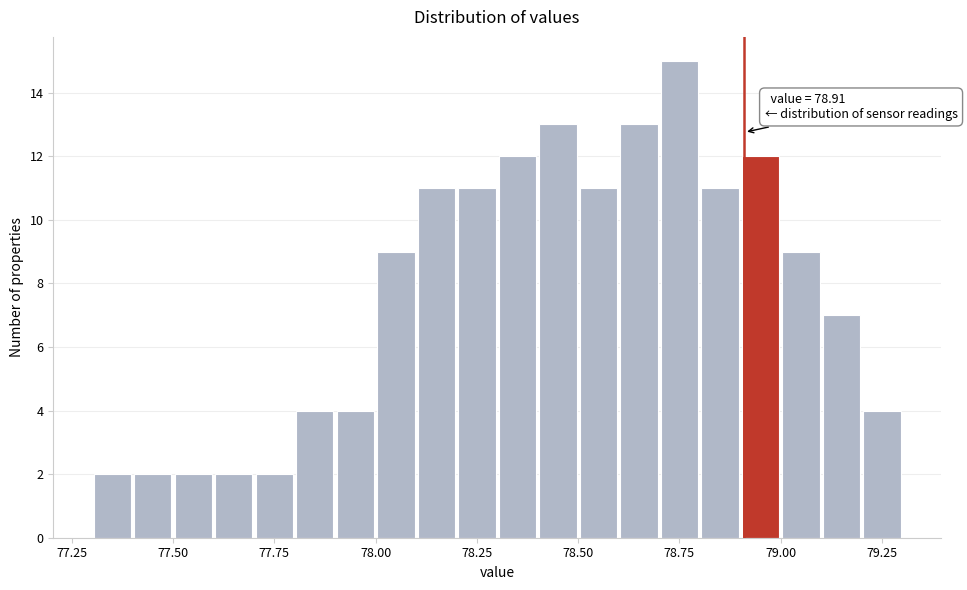

Around what value on the x-axis is the tallest bar? Give the approximate position of its centre, as read against the axis.

78.75